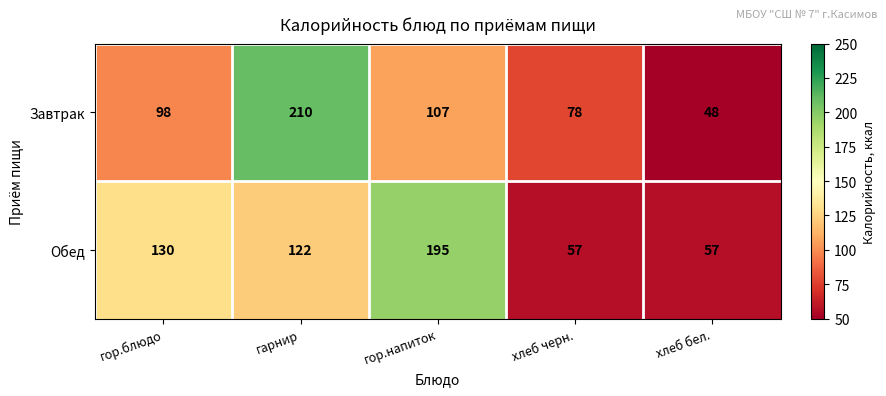

Reading left to right, extract all data points from this chart.

Завтрак: гор.блюдо=98	гарнир=210	гор.напиток=107	хлеб черн.=78	хлеб бел.=48
Обед: гор.блюдо=130	гарнир=122	гор.напиток=195	хлеб черн.=57	хлеб бел.=57